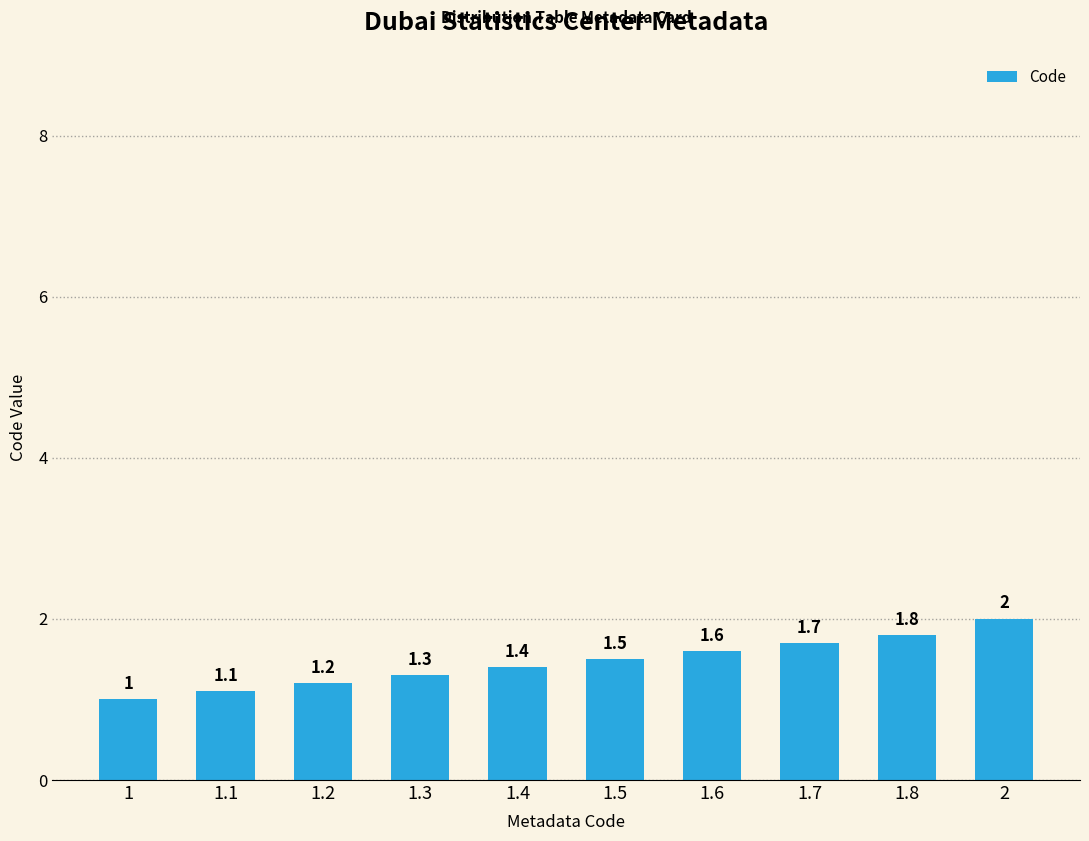

Reading right to left, transcribe all the data shown in this chart.

2=2.0	1.8=1.8	1.7=1.7	1.6=1.6	1.5=1.5	1.4=1.4	1.3=1.3	1.2=1.2	1.1=1.1	1=1.0